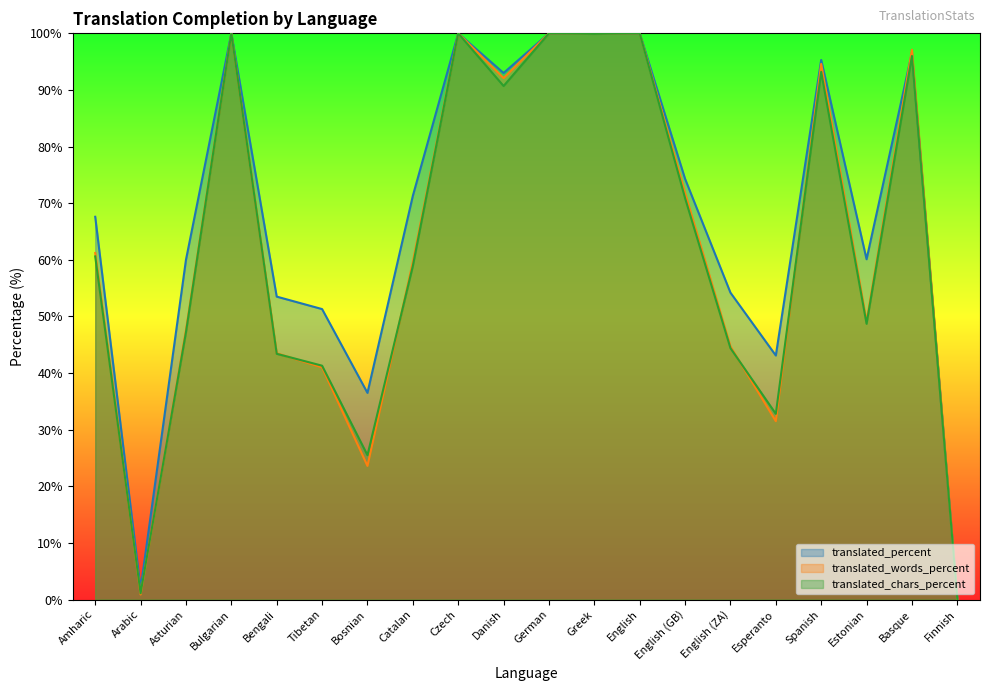

Which category has the highest value across all series?

Bulgarian